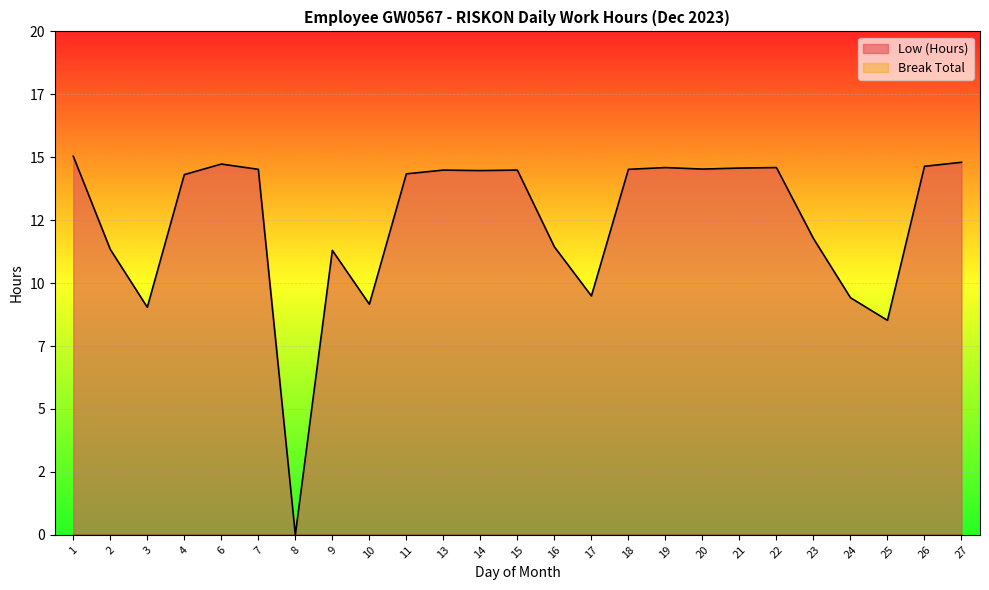

What is the value of the 25th point from the left?

14.8